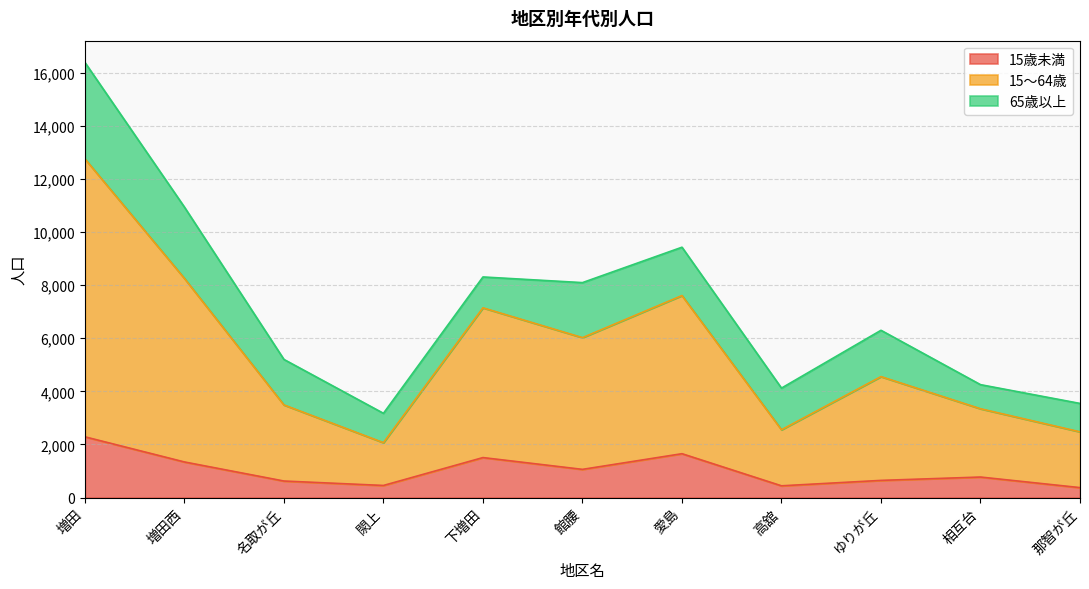

Between 相互台 and 那智が丘, which series saw the biggest shift?

15～64歳